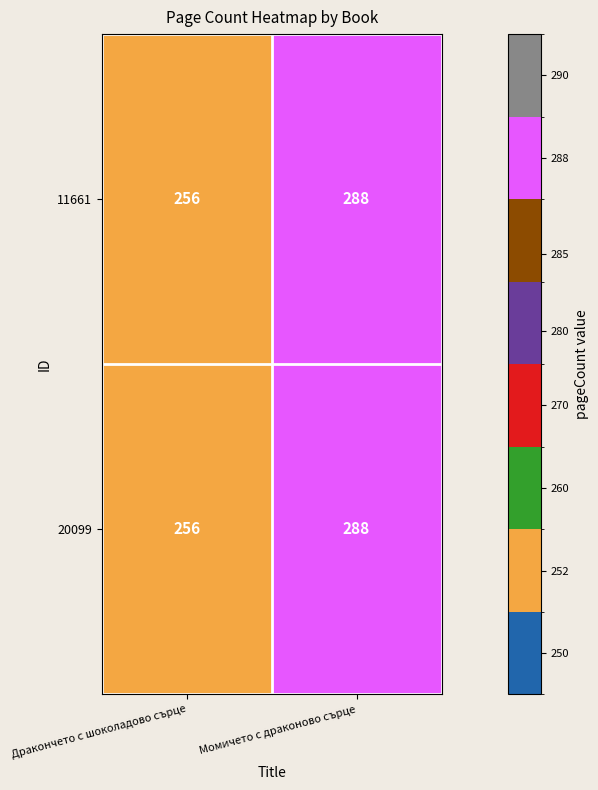

True or false: 11661 has a value of 131 at Момичето с драконово сърце.

False